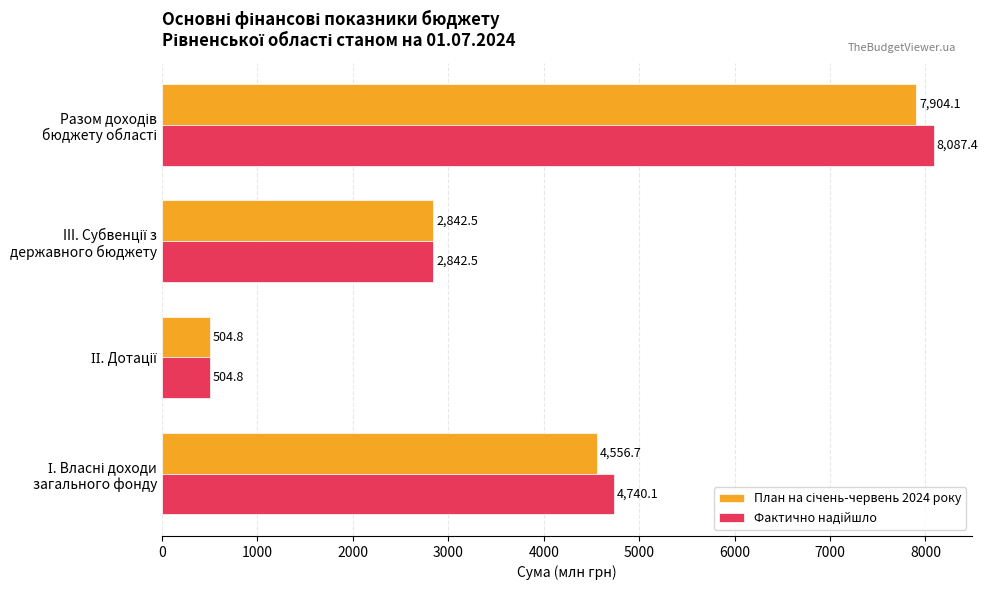

What is the greatest value displayed?

8087.4